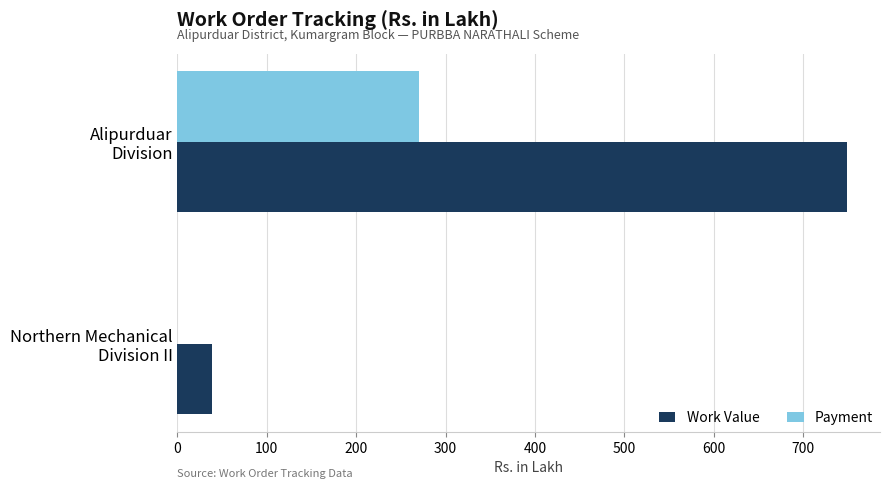

What are all the series names shown in the legend?

Work Value, Payment